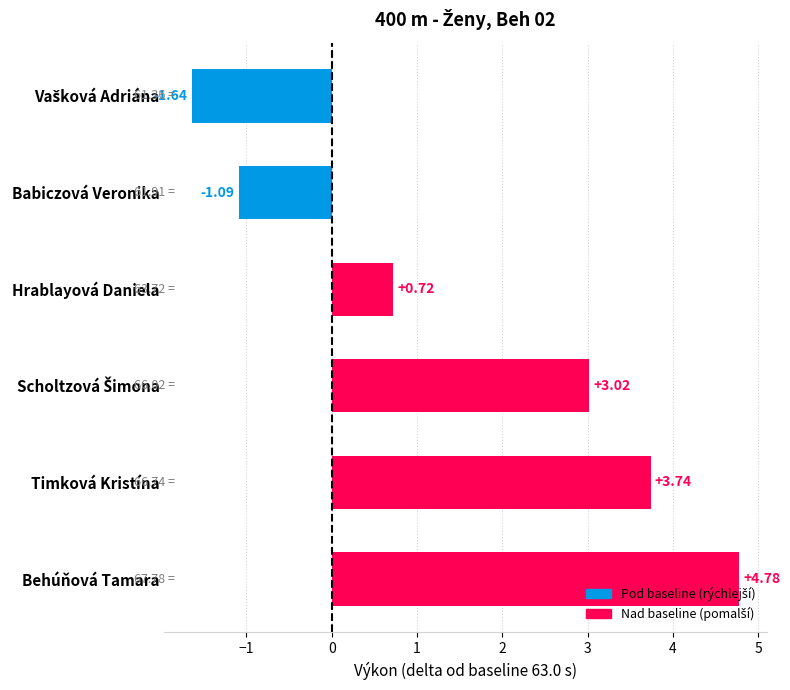

The chart shows a value of 0.3 at Hrablayová Daniela. True or false?

False